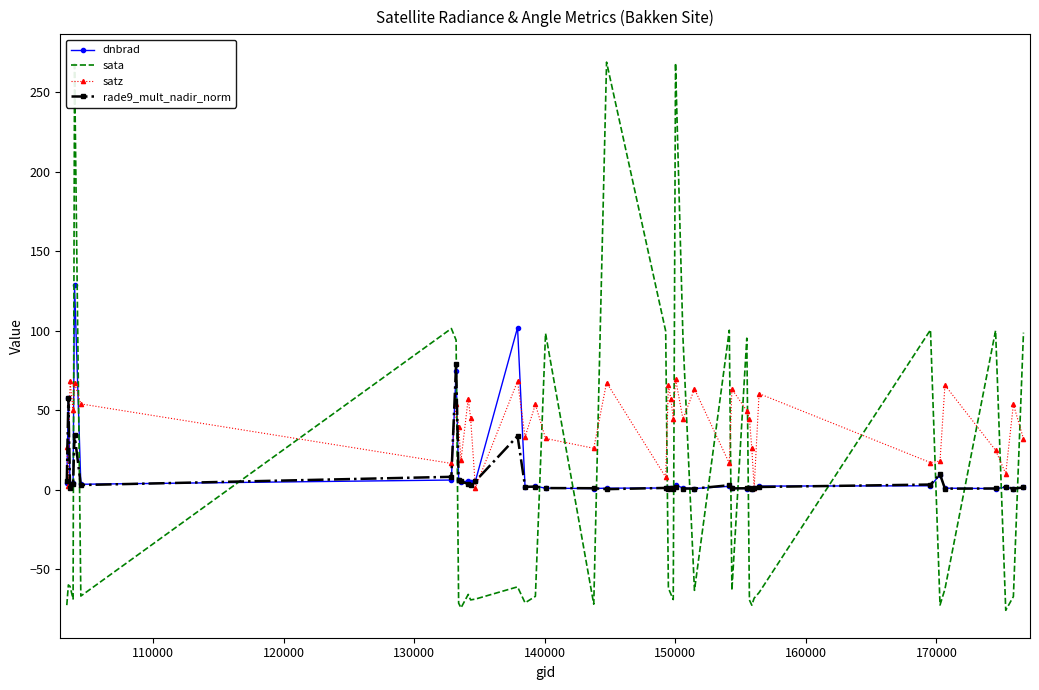

What is the sum of all rade9_mult_nadir_norm values?

284.6